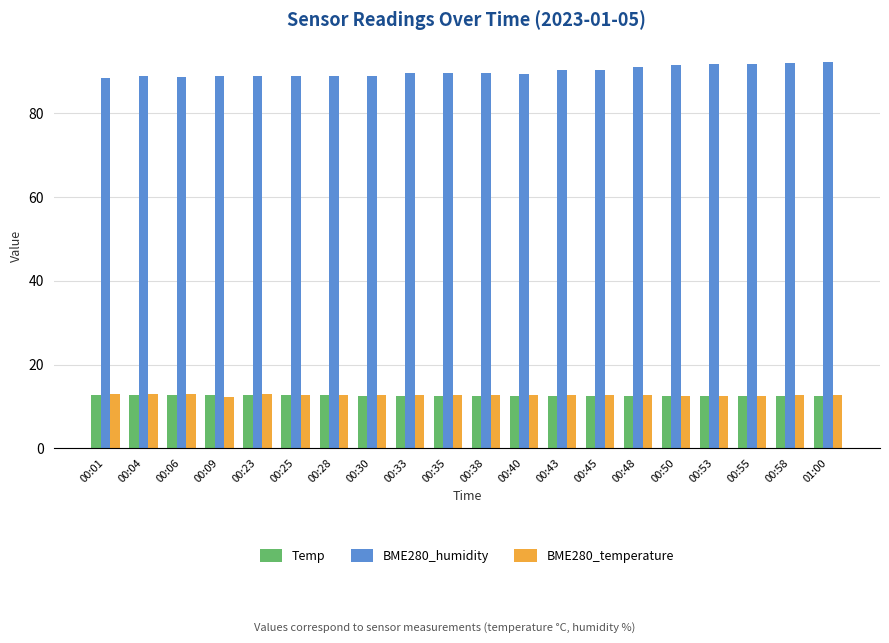

Which series has the largest total across all categories?

BME280_humidity